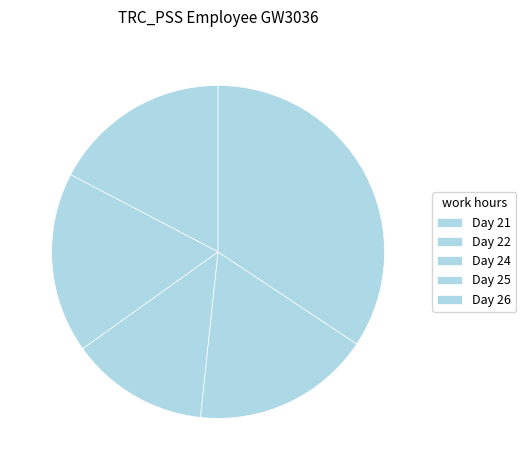

Approximately how many times larger is the value at Day 24 compared to Day 25?

0.8